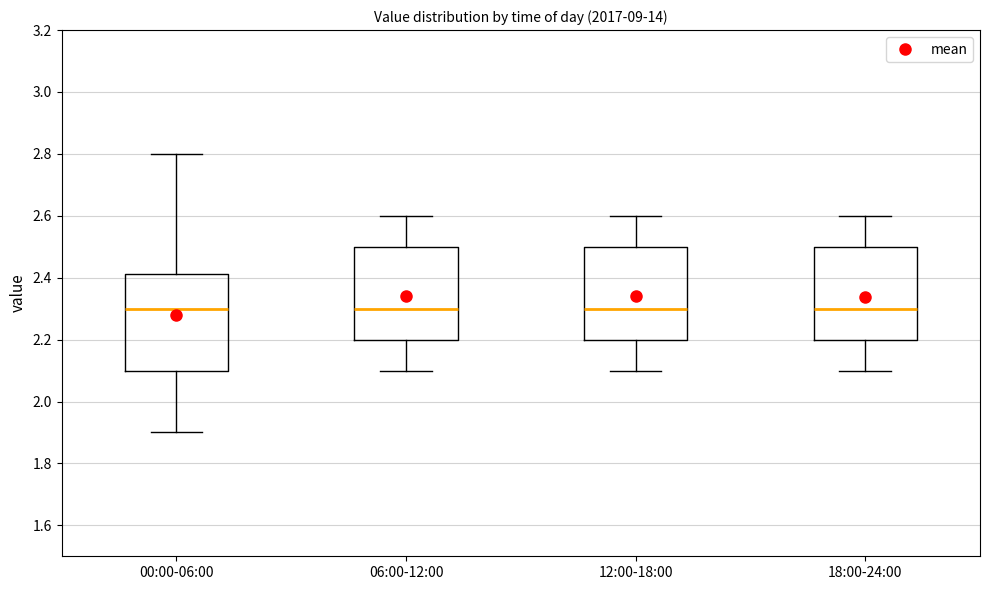

Where is the lower edge of the box for 18:00-24:00 on the y-axis? The values are not printed on the chart, so give them approximately, as read against the axis.

2.20